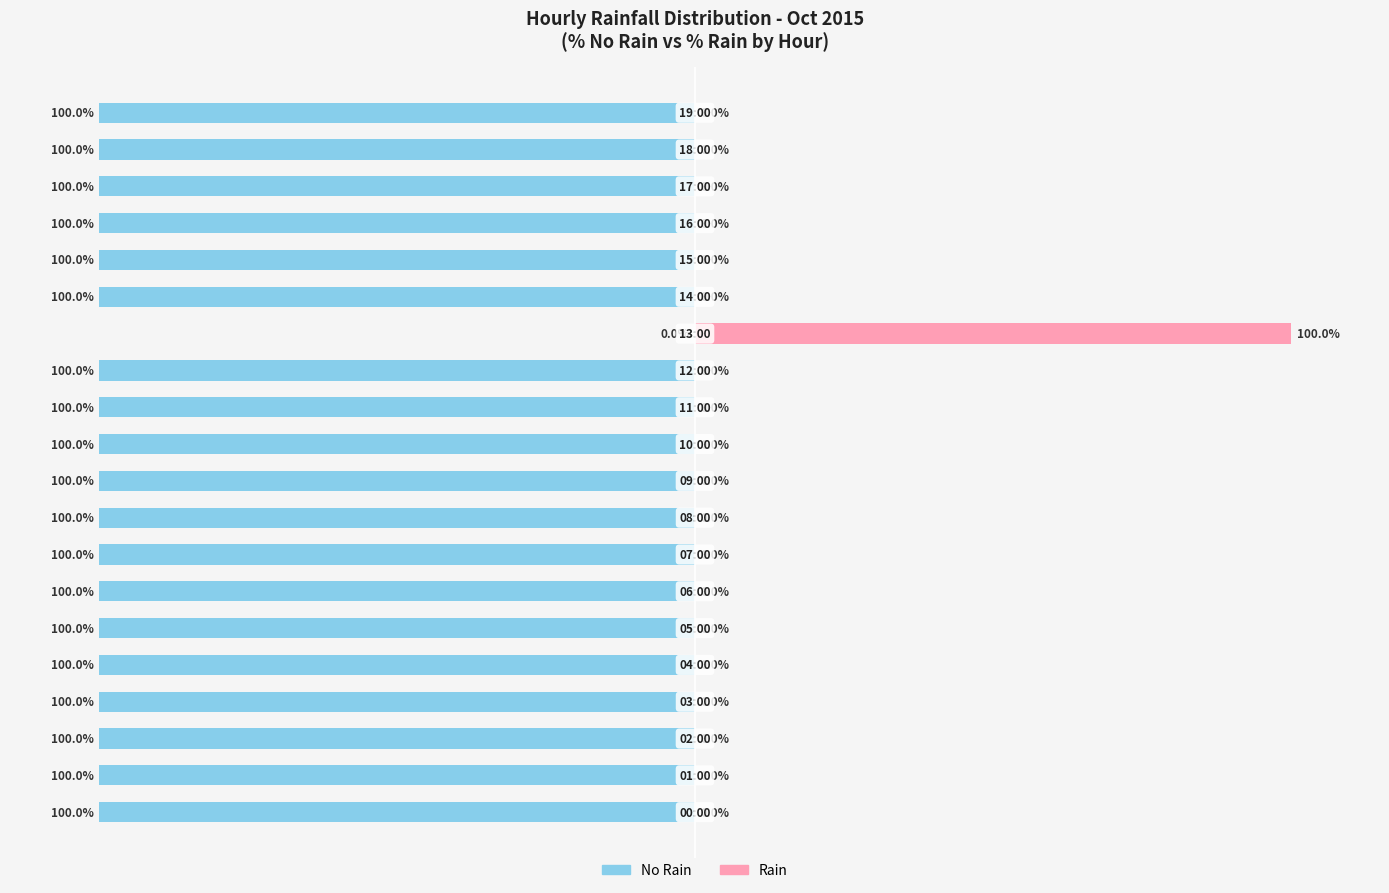

Reading left to right, list all the values displayed in this chart.

No Rain: 0=-100	1=-100	2=-100	3=-100	4=-100	5=-100	6=-100	7=-100	8=-100	9=-100	10=-100	11=-100	12=-100	13=0	14=-100	15=-100	16=-100	17=-100	18=-100	19=-100
Rain: 0=0	1=0	2=0	3=0	4=0	5=0	6=0	7=0	8=0	9=0	10=0	11=0	12=0	13=100	14=0	15=0	16=0	17=0	18=0	19=0